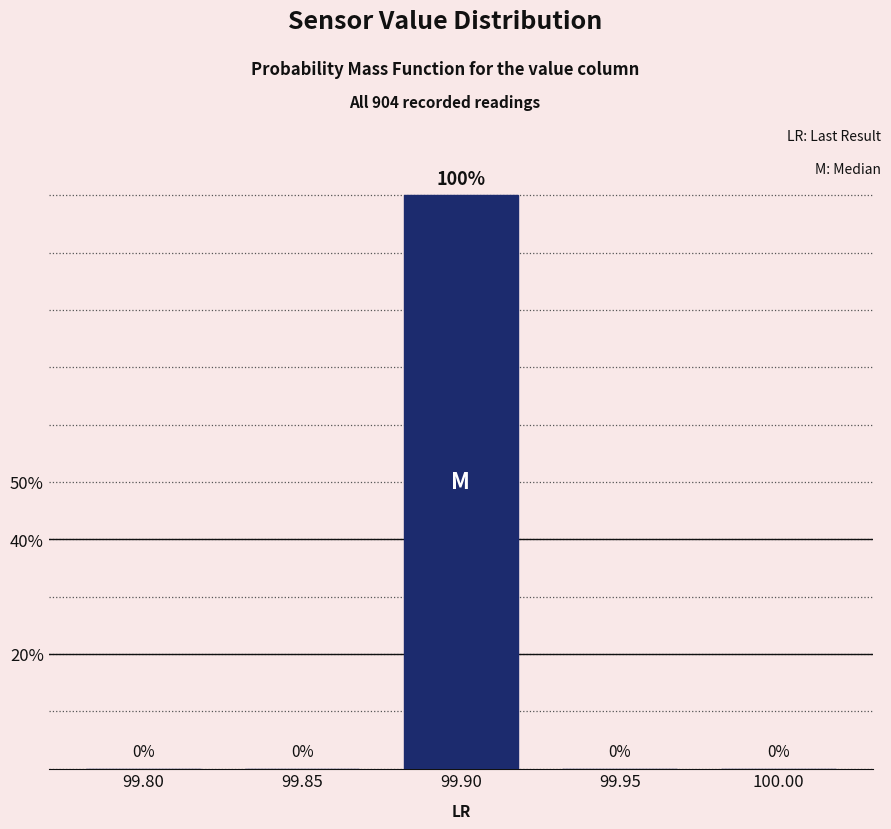

Reading left to right, extract all data points from this chart.

99.80=0	99.85=0	99.90=100	99.95=0	100.00=0